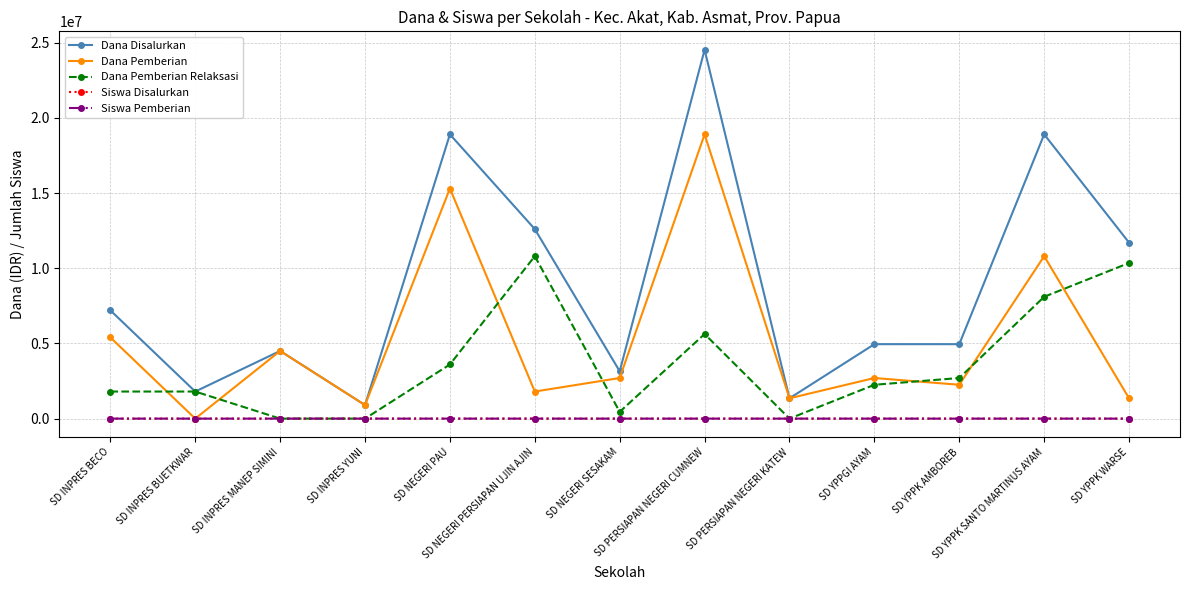

Is the value of Dana Pemberian at SD PERSIAPAN NEGERI KATEW greater than the value of Siswa Pemberian at SD YPPK SANTO MARTINUS AYAM?

Yes